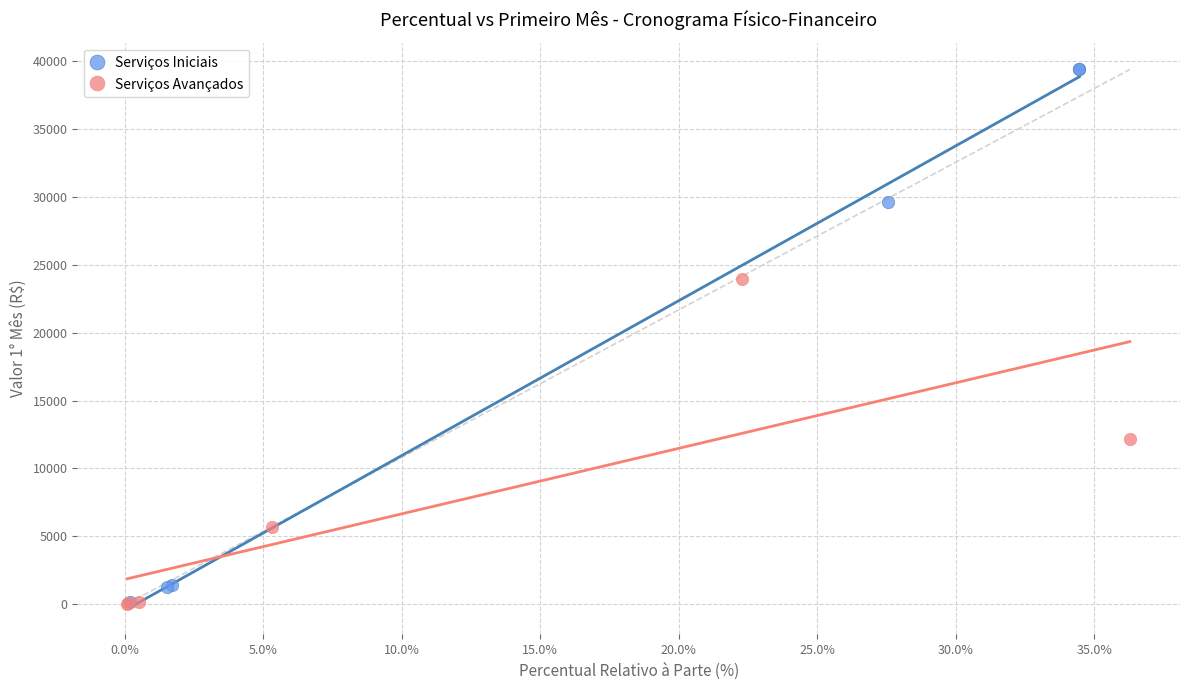

Which series has the widest spread of Y values?

Serviços Iniciais